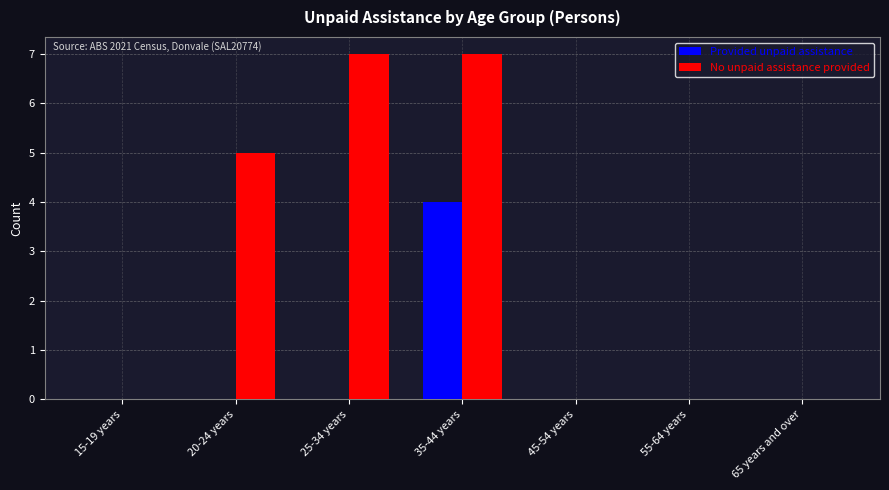

Does the chart contain stacked bars?

No